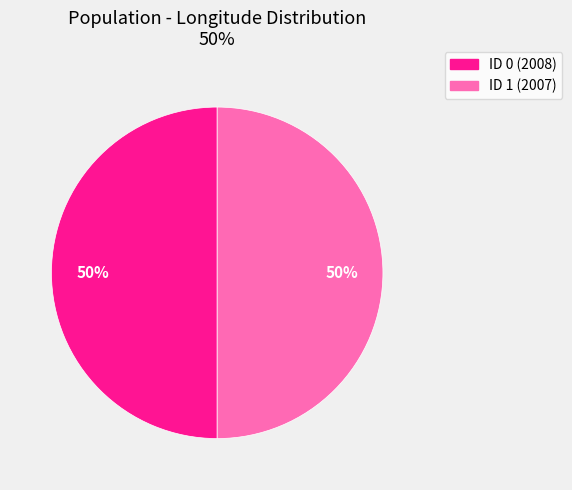

True or false: ID 1 (2007) accounts for 50% of the total.

True